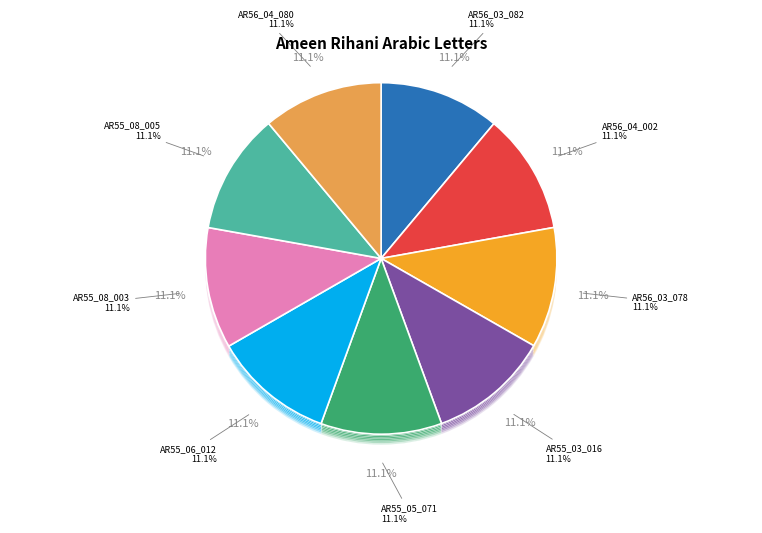

Is it true that Rihani2018AR55_06_012 is 3% of the pie?

False